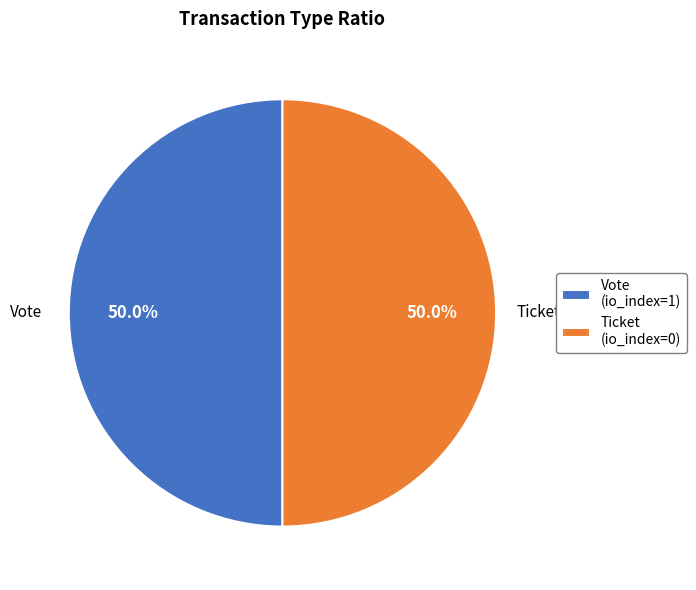

To the nearest percent, what is the combined percentage of Vote and Ticket?

100%